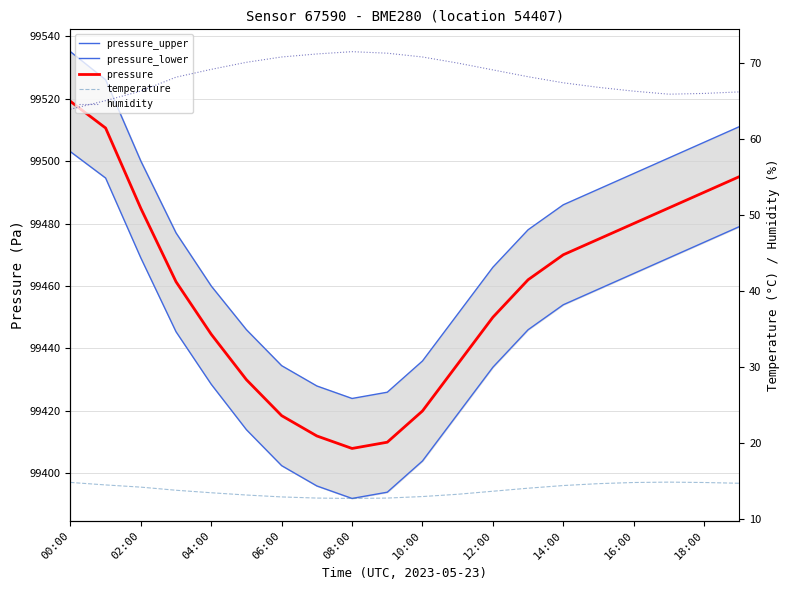

True or false: pressure has a value of 169512.8 at 04:00.

False